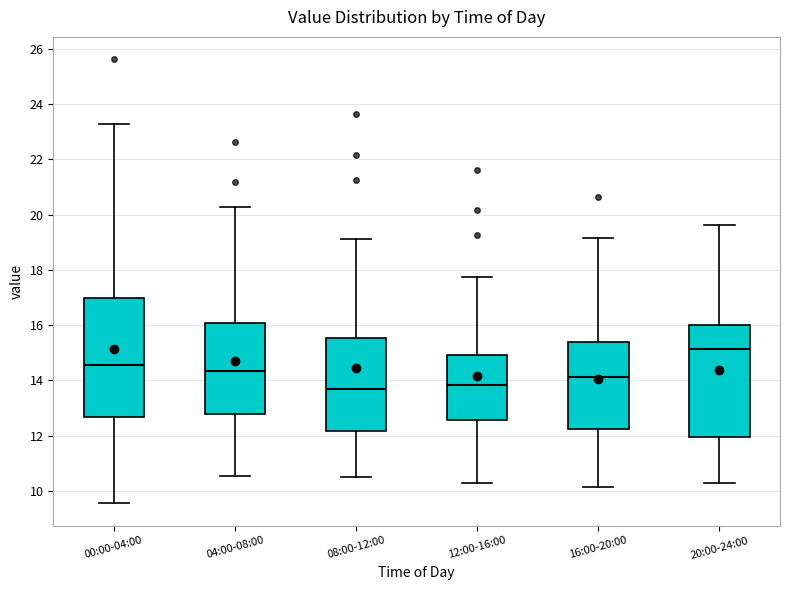

Reading left to right, read every box against the y-axis: the position of its median line, the range the box covers, and the ends of its whiskers. The values are not printed on the chart, so give them approximately, as read against the axis.

00:00-04:00: median 14.6, box 12.6 to 17.0, whiskers 9.6 to 23.2
04:00-08:00: median 14.4, box 12.8 to 16.0, whiskers 10.6 to 20.2
08:00-12:00: median 13.8, box 12.2 to 15.6, whiskers 10.6 to 19.2
12:00-16:00: median 13.8, box 12.6 to 15.0, whiskers 10.4 to 17.8
16:00-20:00: median 14.2, box 12.2 to 15.4, whiskers 10.2 to 19.2
20:00-24:00: median 15.2, box 12.0 to 16.0, whiskers 10.4 to 19.6